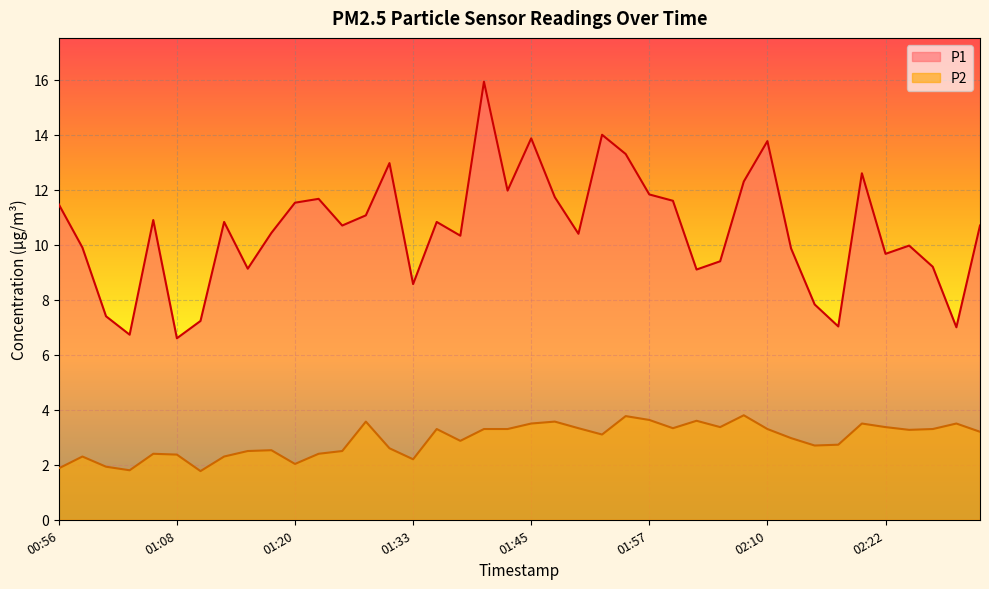

What is the difference between the second highest and second lowest values in the P1 series?

7.3